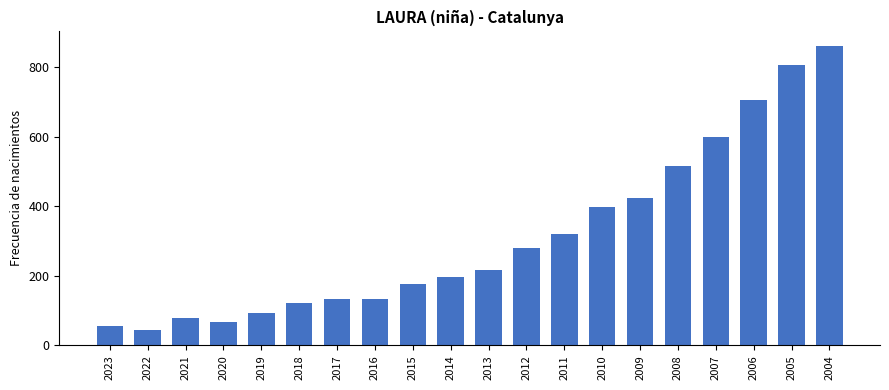

What is the smallest value displayed?

45